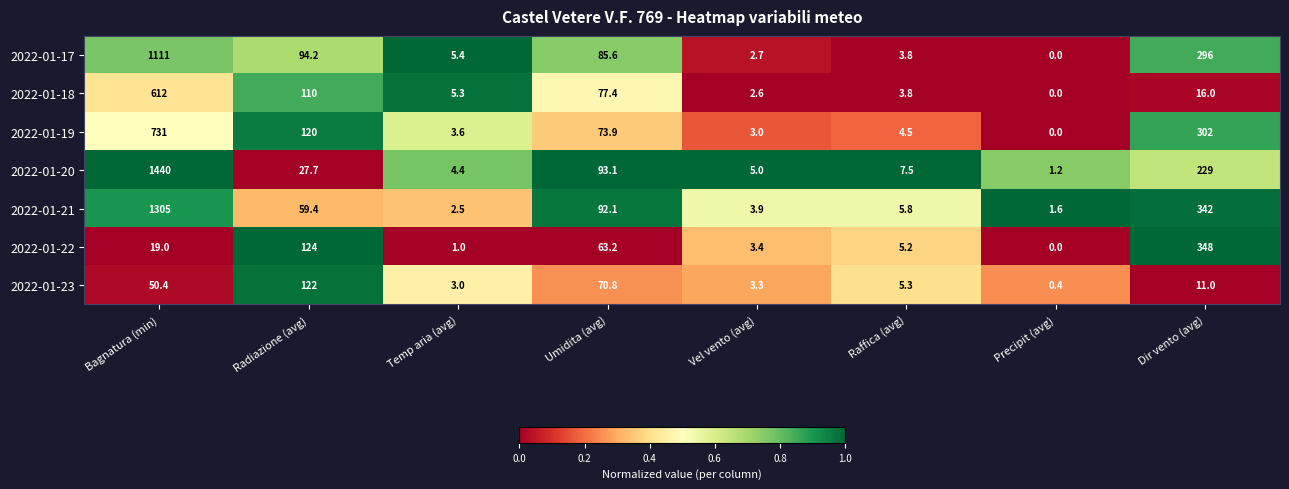

What is the total value across all series at Precipit (avg)?

3.2